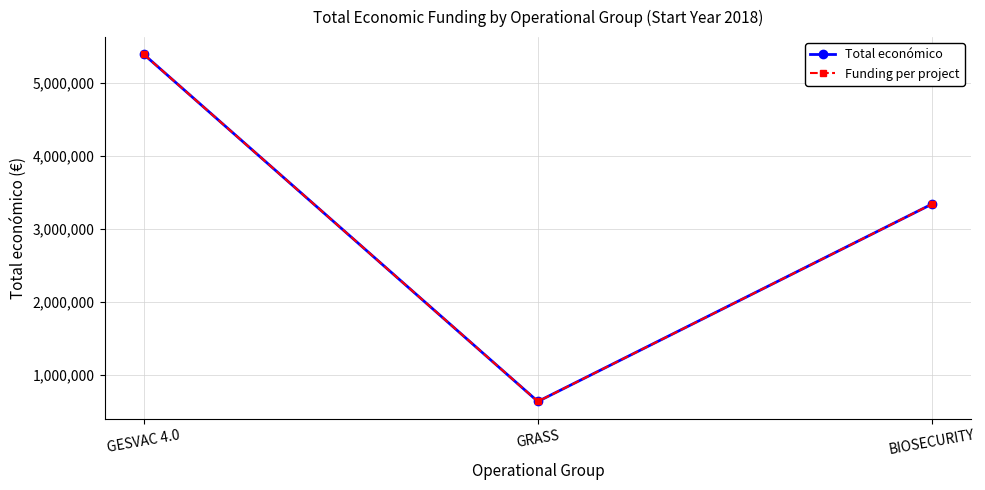

Where does the Funding per project series first go above 3342252?

GESVAC 4.0